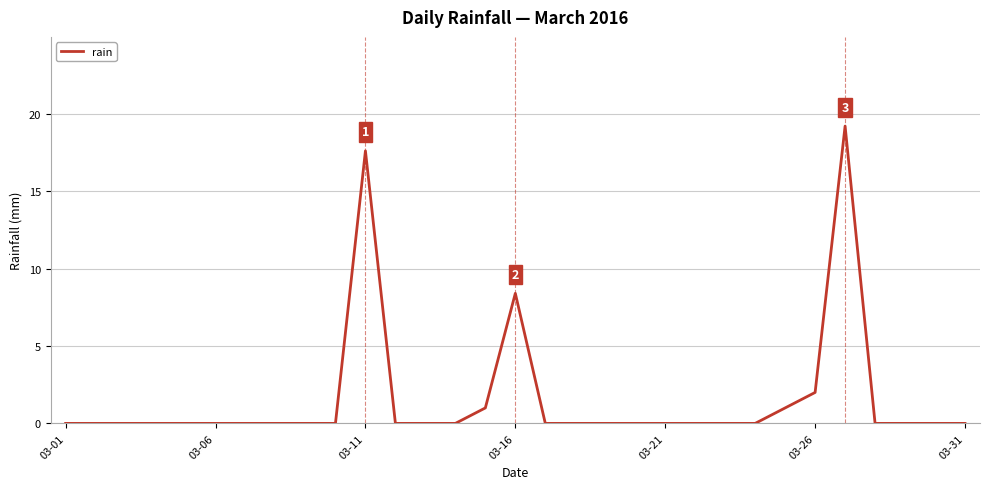

What is the sum of all values?

49.2